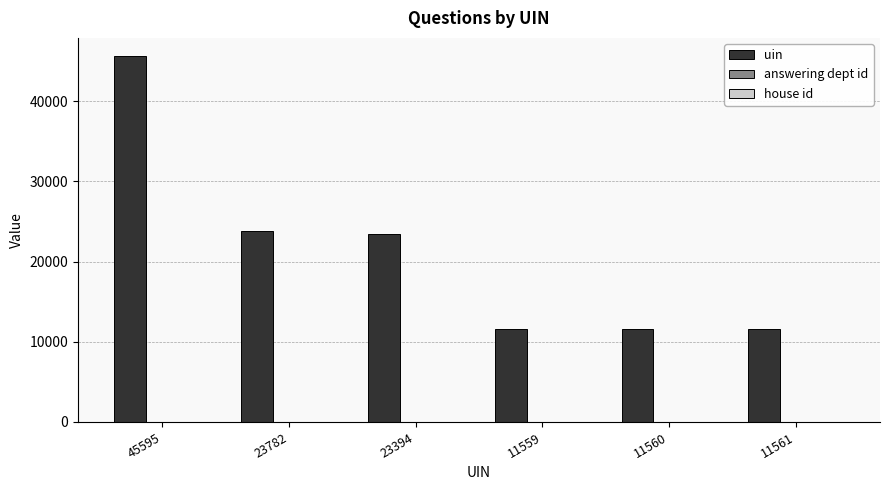

At which category does the chart reach its peak across all series?

45595